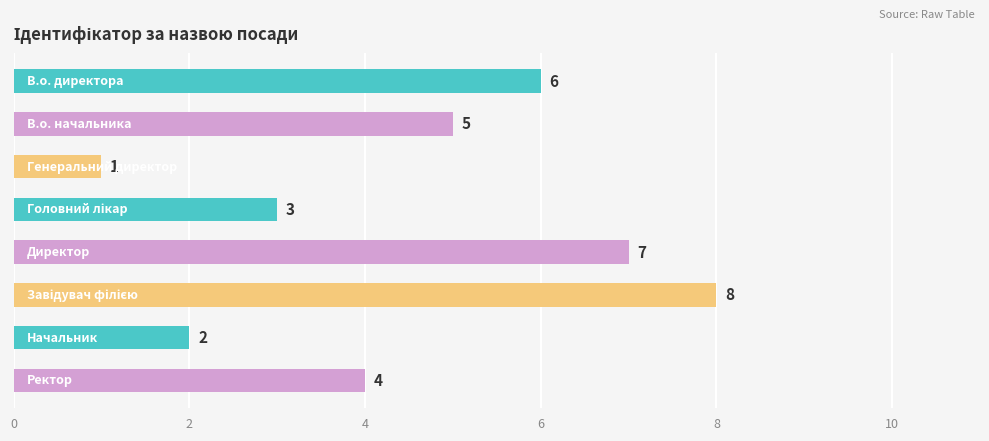

What is the value of the 5th bar from the top?

7